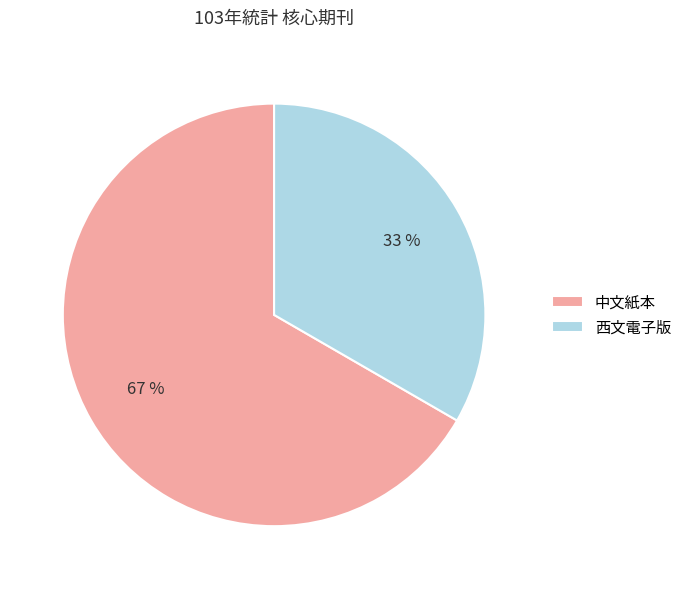

Is it true that 中文紙本 is 74% of the pie?

False